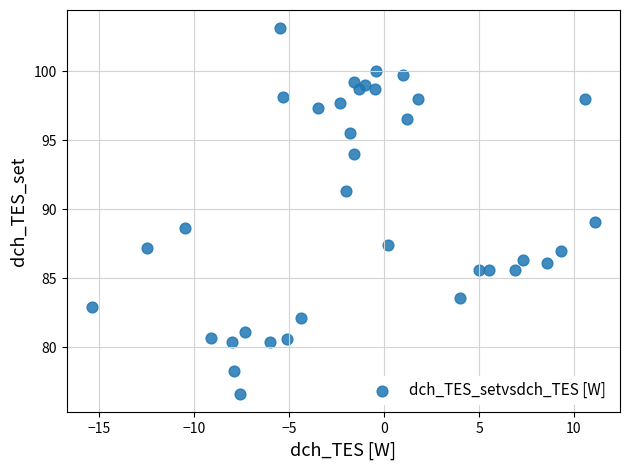

What is the range of X values (max minus min)?

26.5